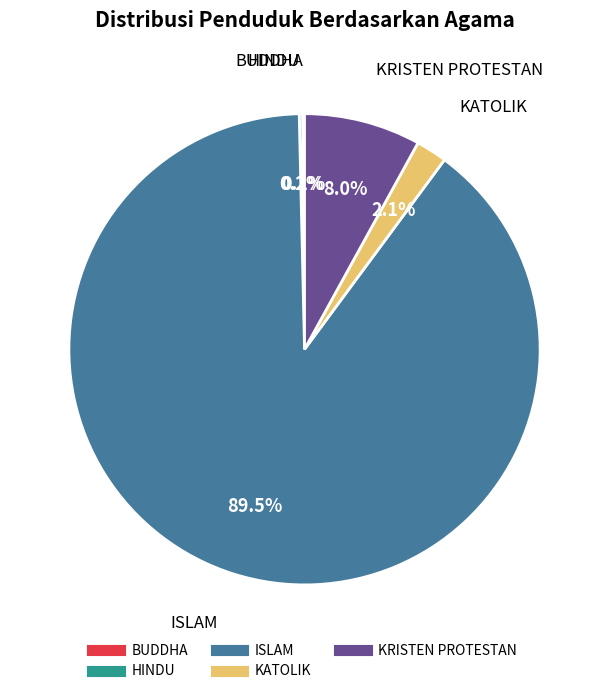

Which has a higher value, KATOLIK or ISLAM?

ISLAM